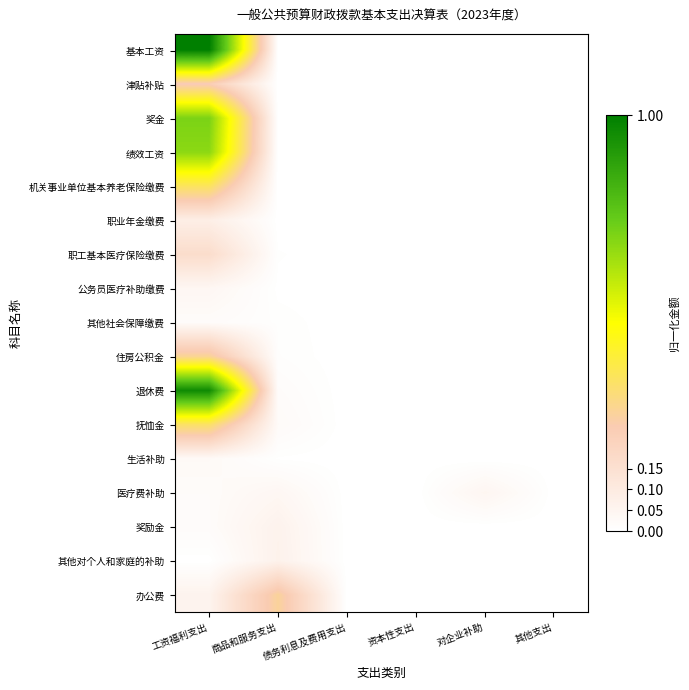

Reading left to right, transcribe all the data shown in this chart.

基本工资: 工资福利支出=1.0	商品和服务支出=0.0	债务利息及费用支出=0.0	资本性支出=0.0	对企业补助=0.0	其他支出=0.0
津贴补贴: 工资福利支出=0.2	商品和服务支出=0.0	债务利息及费用支出=0.0	资本性支出=0.0	对企业补助=0.0	其他支出=0.0
奖金: 工资福利支出=0.7	商品和服务支出=0.0	债务利息及费用支出=0.0	资本性支出=0.0	对企业补助=0.0	其他支出=0.0
绩效工资: 工资福利支出=0.7	商品和服务支出=0.0	债务利息及费用支出=0.0	资本性支出=0.0	对企业补助=0.0	其他支出=0.0
机关事业单位基本养老保险缴费: 工资福利支出=0.4	商品和服务支出=0.0	债务利息及费用支出=0.0	资本性支出=0.0	对企业补助=0.0	其他支出=0.0
职业年金缴费: 工资福利支出=0.1	商品和服务支出=0.0	债务利息及费用支出=0.0	资本性支出=0.0	对企业补助=0.0	其他支出=0.0
职工基本医疗保险缴费: 工资福利支出=0.2	商品和服务支出=0.0	债务利息及费用支出=0.0	资本性支出=0.0	对企业补助=0.0	其他支出=0.0
公务员医疗补助缴费: 工资福利支出=0.0	商品和服务支出=0.0	债务利息及费用支出=0.0	资本性支出=0.0	对企业补助=0.0	其他支出=0.0
其他社会保障缴费: 工资福利支出=0.0	商品和服务支出=0.0	债务利息及费用支出=0.0	资本性支出=0.0	对企业补助=0.0	其他支出=0.0
住房公积金: 工资福利支出=0.3	商品和服务支出=0.0	债务利息及费用支出=0.0	资本性支出=0.0	对企业补助=0.0	其他支出=0.0
退休费: 工资福利支出=1.0	商品和服务支出=0.0	债务利息及费用支出=0.0	资本性支出=0.0	对企业补助=0.0	其他支出=0.0
抚恤金: 工资福利支出=0.4	商品和服务支出=0.0	债务利息及费用支出=0.0	资本性支出=0.0	对企业补助=0.0	其他支出=0.0
生活补助: 工资福利支出=0.0	商品和服务支出=0.0	债务利息及费用支出=0.0	资本性支出=0.0	对企业补助=0.0	其他支出=0.0
医疗费补助: 工资福利支出=0.0	商品和服务支出=0.0	债务利息及费用支出=0.0	资本性支出=0.0	对企业补助=0.0	其他支出=0.0
奖励金: 工资福利支出=0.0	商品和服务支出=0.1	债务利息及费用支出=0.0	资本性支出=0.0	对企业补助=0.0	其他支出=0.0
其他对个人和家庭的补助: 工资福利支出=0.0	商品和服务支出=0.1	债务利息及费用支出=0.0	资本性支出=0.0	对企业补助=0.0	其他支出=0.0
办公费: 工资福利支出=0.1	商品和服务支出=0.3	债务利息及费用支出=0.0	资本性支出=0.0	对企业补助=0.0	其他支出=0.0